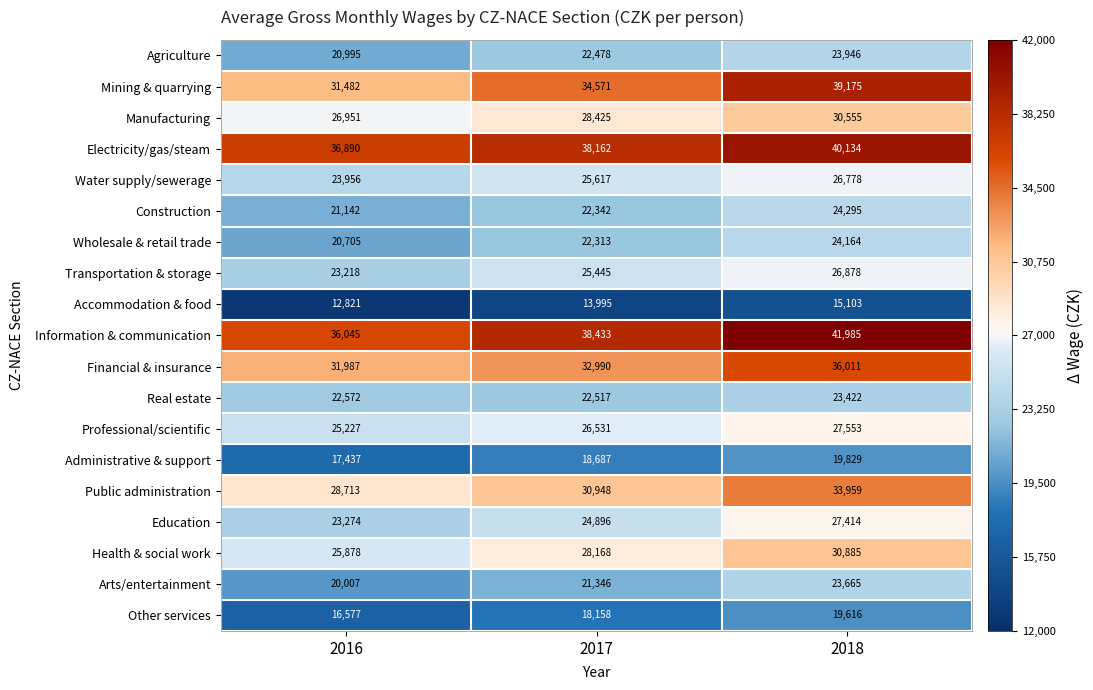

What value does the Agriculture series have at 2018, to the nearest 10?

23950